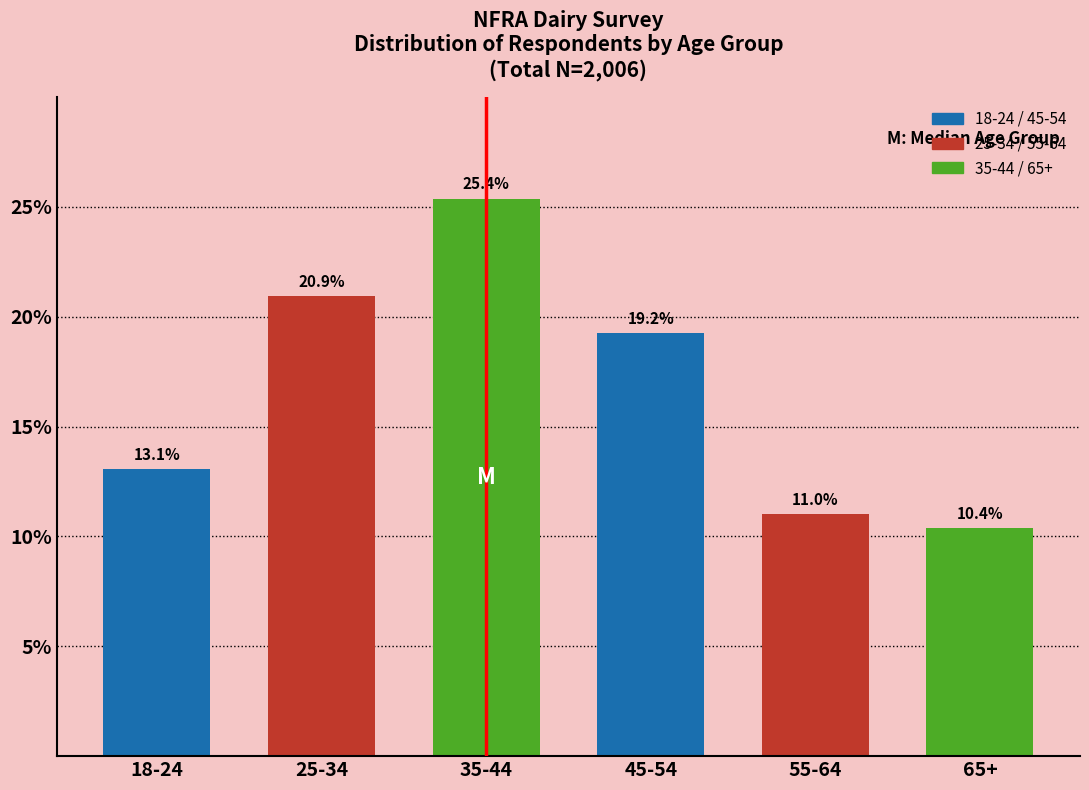

Reading left to right, extract all data points from this chart.

18-24=13.1	25-34=20.9	35-44=25.4	45-54=19.2	55-64=11.0	65+=10.4